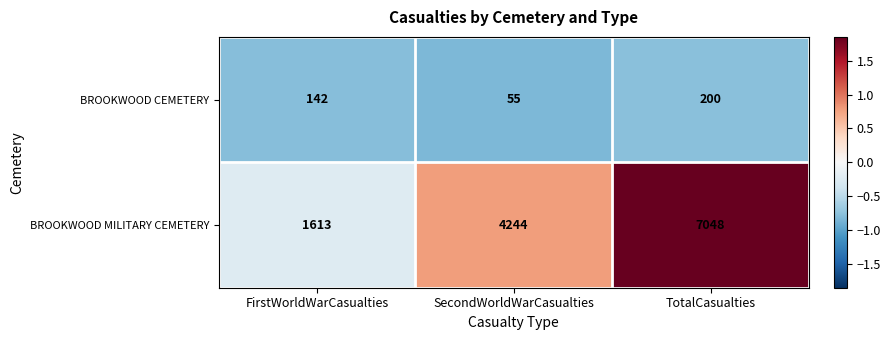

True or false: BROOKWOOD CEMETERY has a value of 55 at SecondWorldWarCasualties.

True